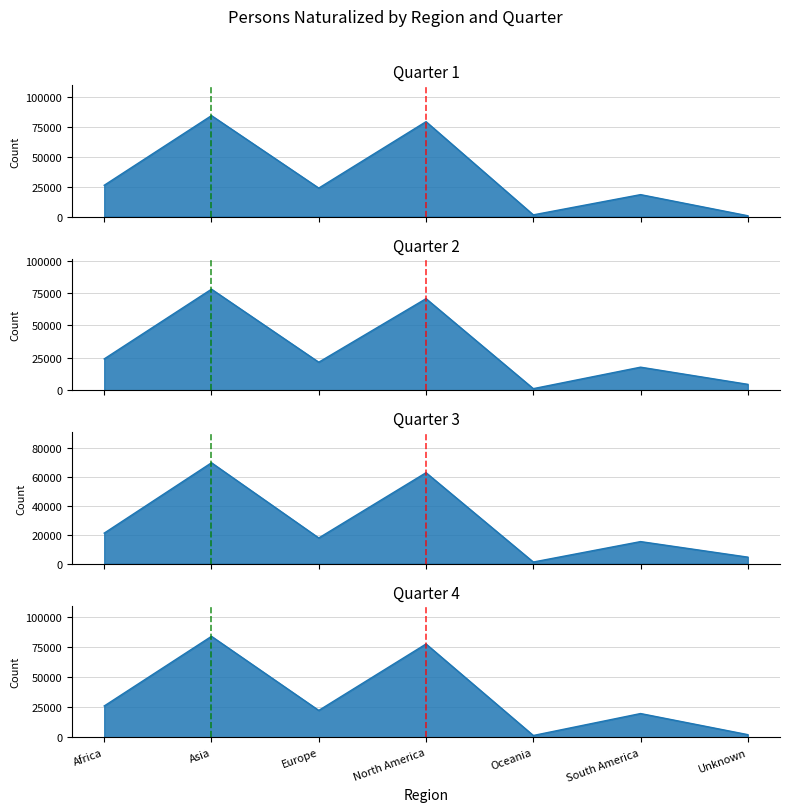

Is the value of Quarter 1 at Unknown greater than the value of Quarter 3 at South America?

No